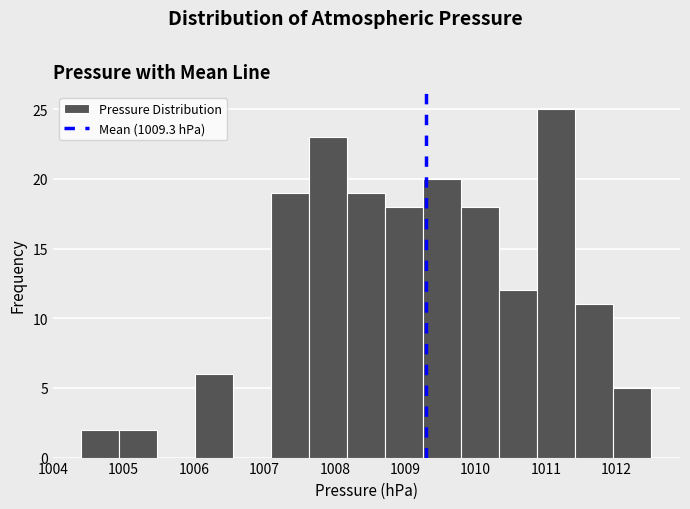

Reading left to right, transcribe this chart: for each bar, give the range it covers on the x-axis and its height. Neither the bar edges nor the heights are printed on the chart, so give them approximately, as read against the axes.

1004.40 to 1004.94: 2
1004.94 to 1005.48: 2
1005.48 to 1006.02: 0
1006.02 to 1006.56: 6
1006.56 to 1007.10: 0
1007.10 to 1007.64: 19
1007.64 to 1008.18: 23
1008.18 to 1008.72: 19
1008.72 to 1009.26: 18
1009.26 to 1009.80: 20
1009.80 to 1010.34: 18
1010.34 to 1010.88: 12
1010.88 to 1011.42: 25
1011.42 to 1011.96: 11
1011.96 to 1012.50: 5